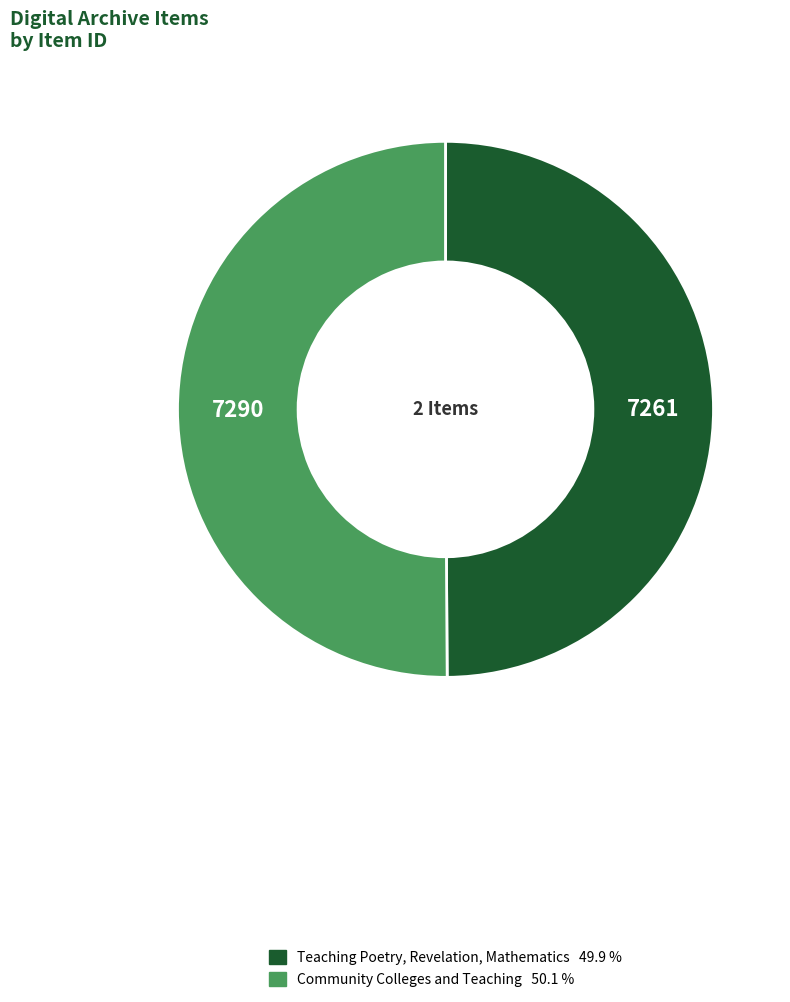

Combined, do Teaching Poetry, Revelation, Mathematics and Community Colleges and Teaching account for over 50%?

Yes